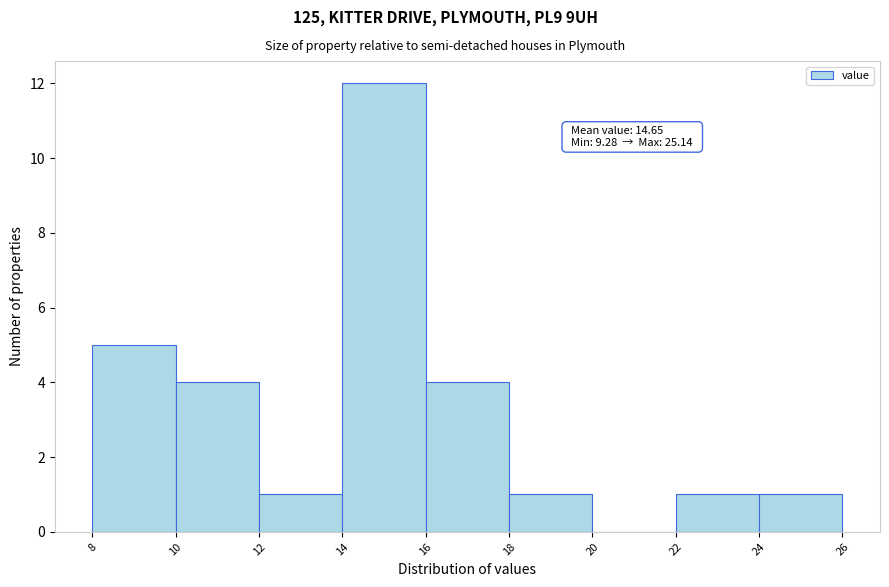

Which range on the x-axis has the tallest bar?

14 to 16